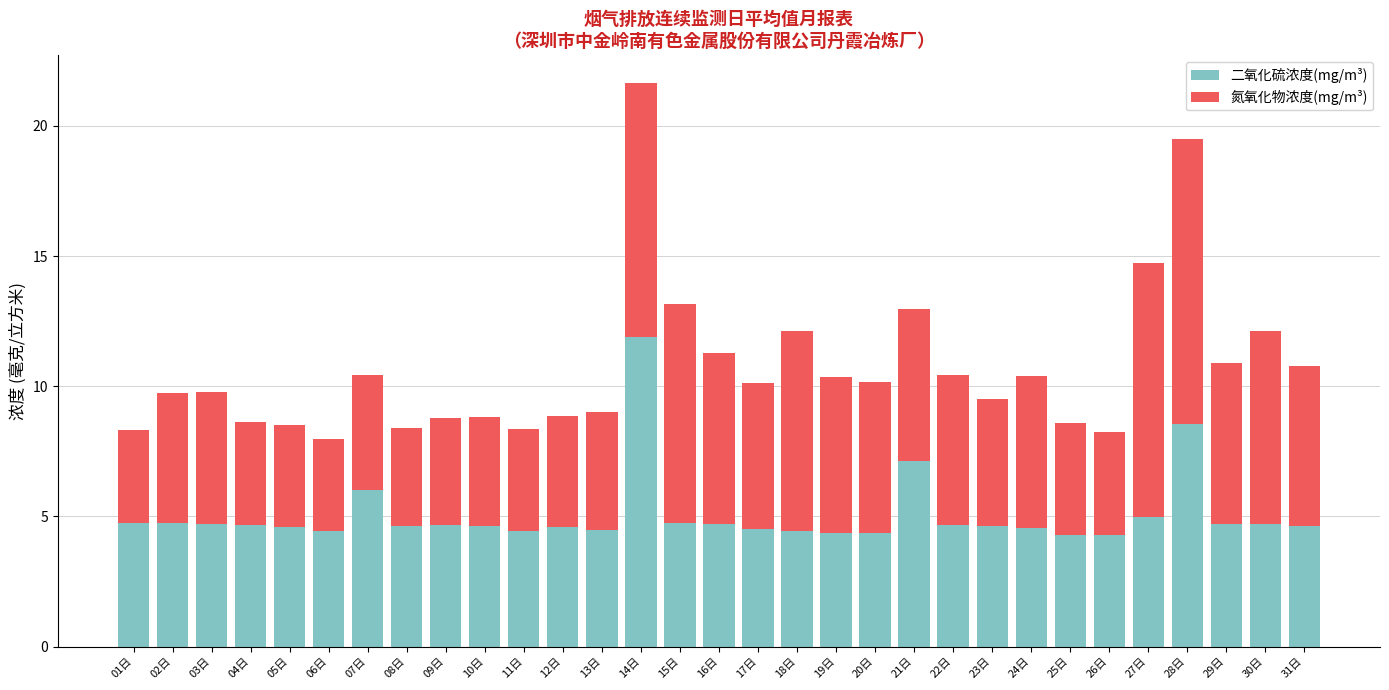

How many distinct data groups are displayed?

2